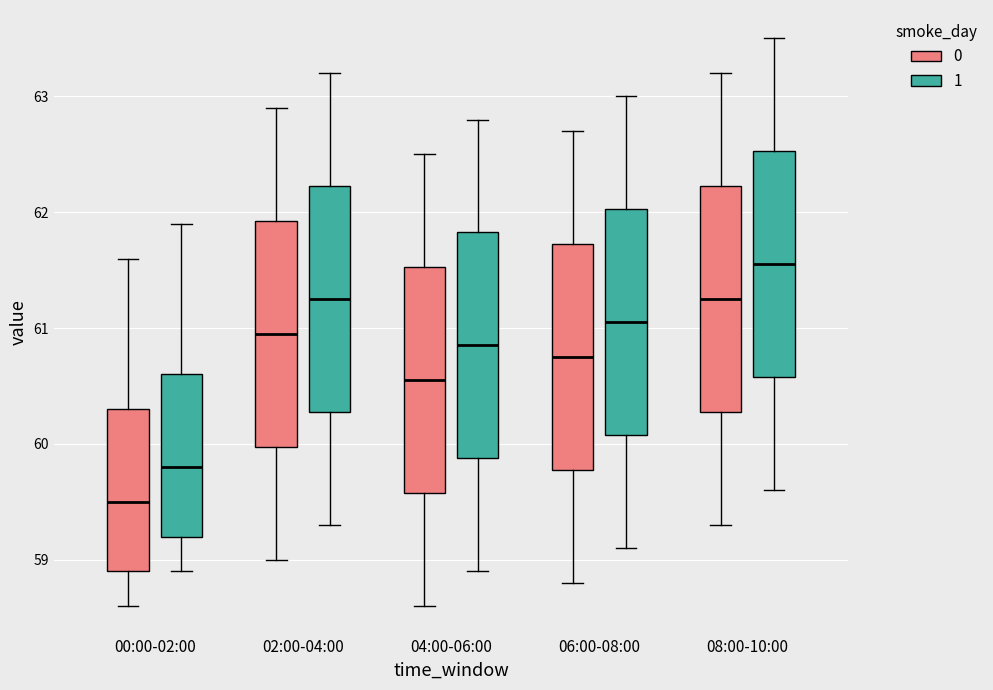

Reading left to right, read every box against the y-axis: the position of its median line, the range the box covers, and the ends of its whiskers. The values are not printed on the chart, so give them approximately, as read against the axis.

00:00-02:00 (0): median 59.5, box 58.9 to 60.3, whiskers 58.6 to 61.6
00:00-02:00 (1): median 59.8, box 59.2 to 60.6, whiskers 58.9 to 61.9
02:00-04:00 (0): median 61.0, box 60.0 to 61.9, whiskers 59.0 to 62.9
02:00-04:00 (1): median 61.3, box 60.3 to 62.2, whiskers 59.3 to 63.2
04:00-06:00 (0): median 60.6, box 59.6 to 61.5, whiskers 58.6 to 62.5
04:00-06:00 (1): median 60.9, box 59.9 to 61.8, whiskers 58.9 to 62.8
06:00-08:00 (0): median 60.8, box 59.8 to 61.7, whiskers 58.8 to 62.7
06:00-08:00 (1): median 61.1, box 60.1 to 62.0, whiskers 59.1 to 63.0
08:00-10:00 (0): median 61.3, box 60.3 to 62.2, whiskers 59.3 to 63.2
08:00-10:00 (1): median 61.6, box 60.6 to 62.5, whiskers 59.6 to 63.5